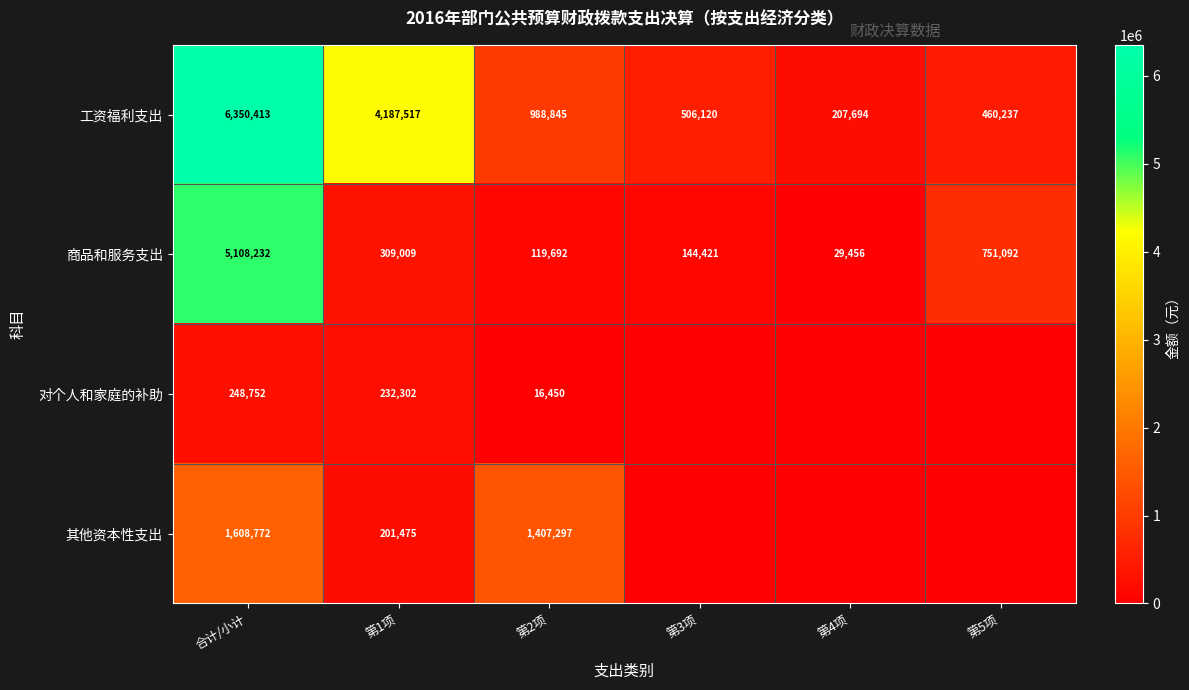

What is the difference between the highest and lowest values at 第1项?

3986042